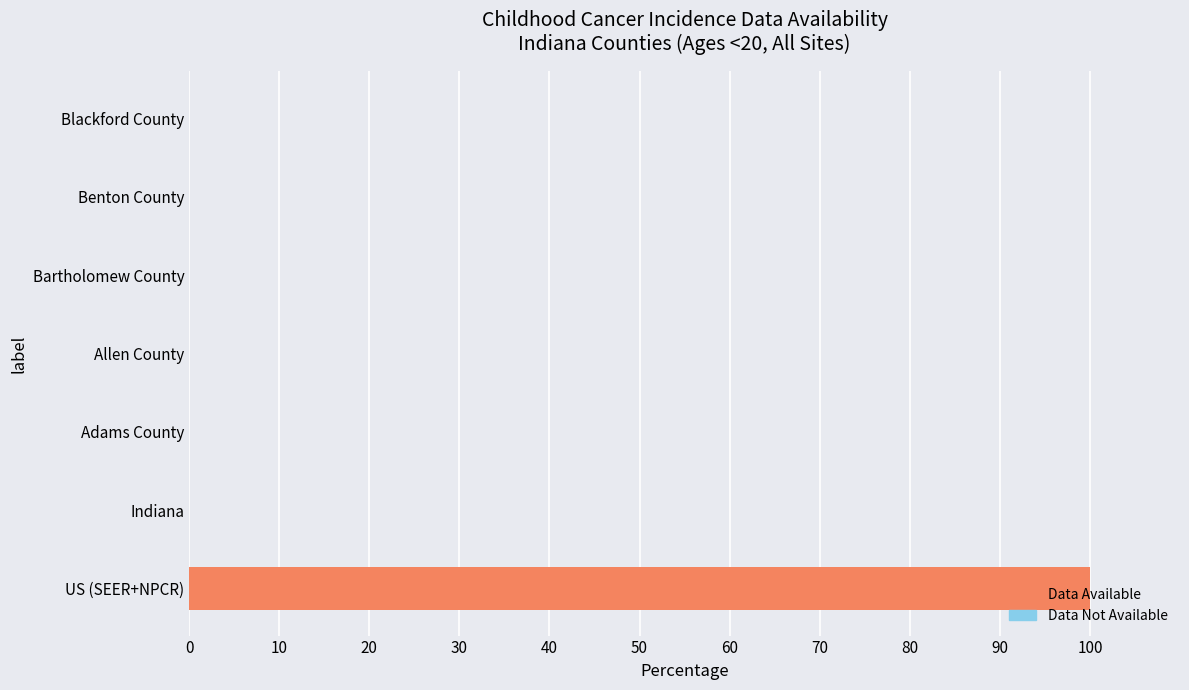

How many data points does each series have?

7